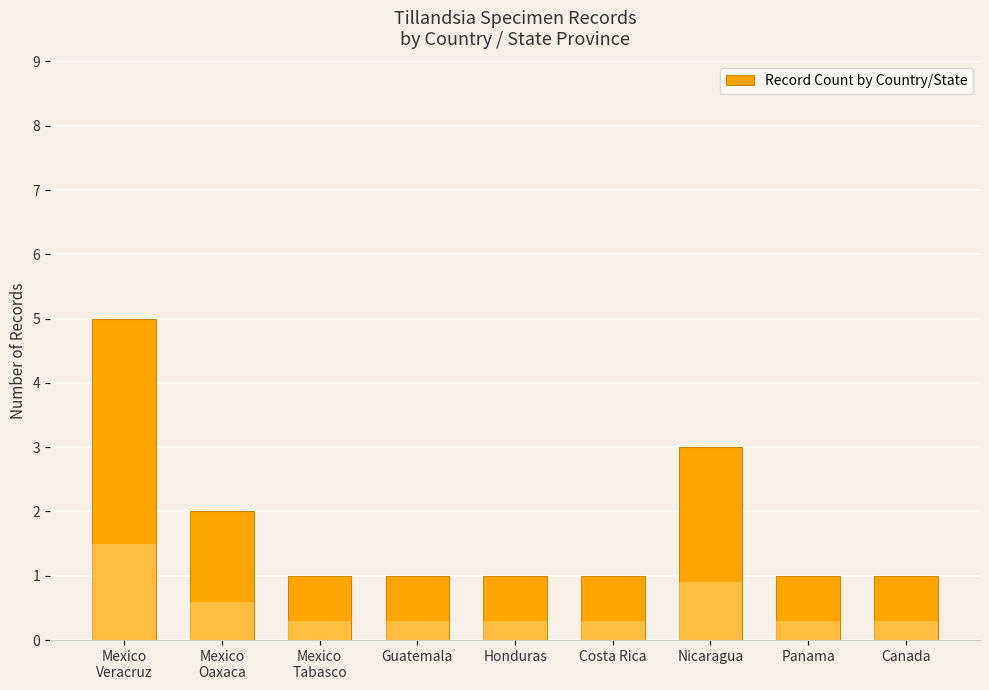

List the labels in order of value, smallest first.

Mexico
Tabasco, Guatemala, Honduras, Costa Rica, Panama, Canada, Mexico
Oaxaca, Nicaragua, Mexico
Veracruz